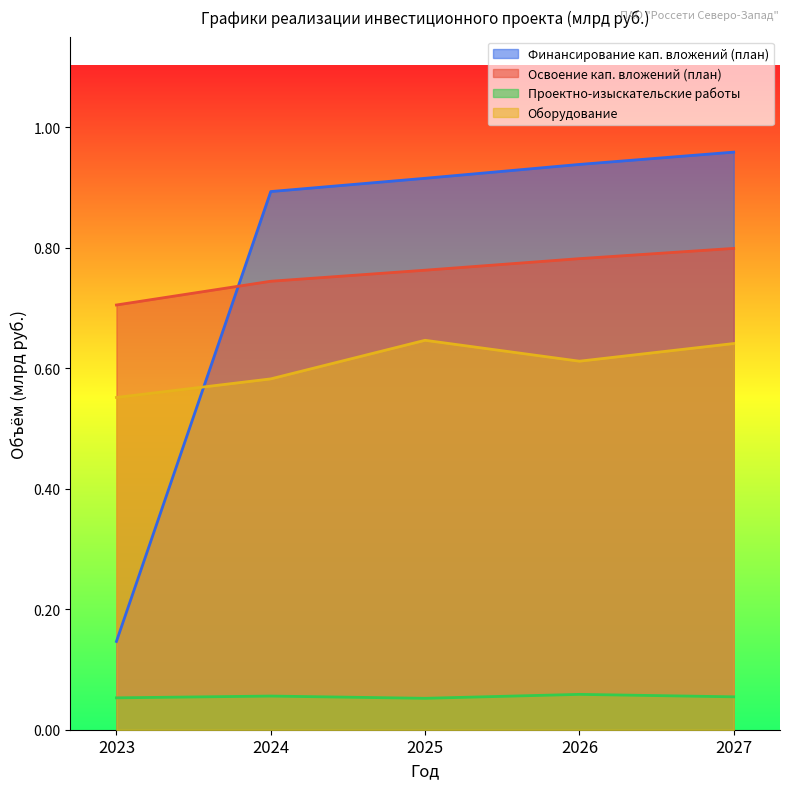

What is the value of the Освоение кап. вложений (план) point at the 2nd from the left?

0.7